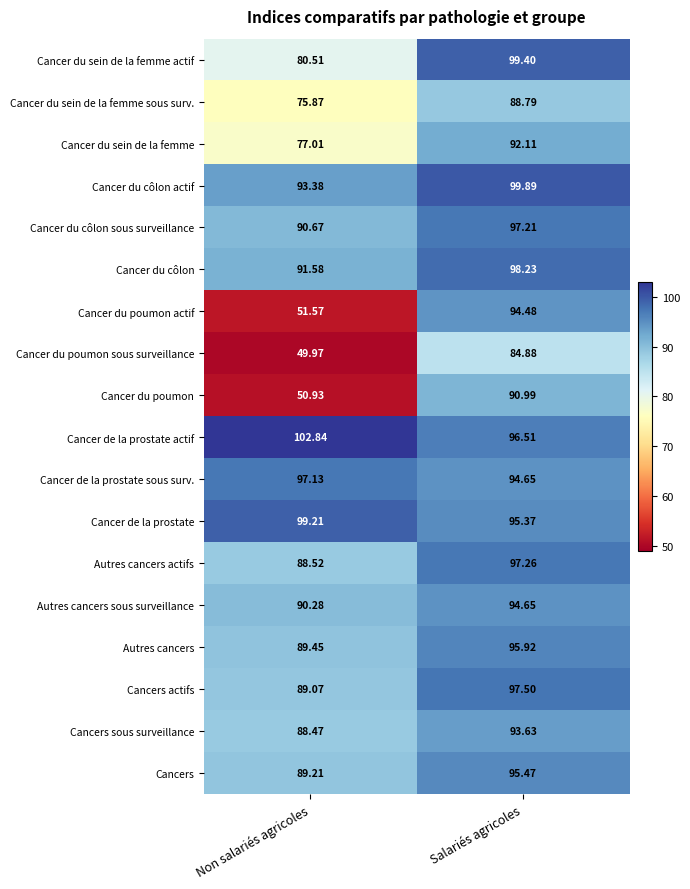

Which category has the lowest value in the Autres cancers series?

Non salariés agricoles